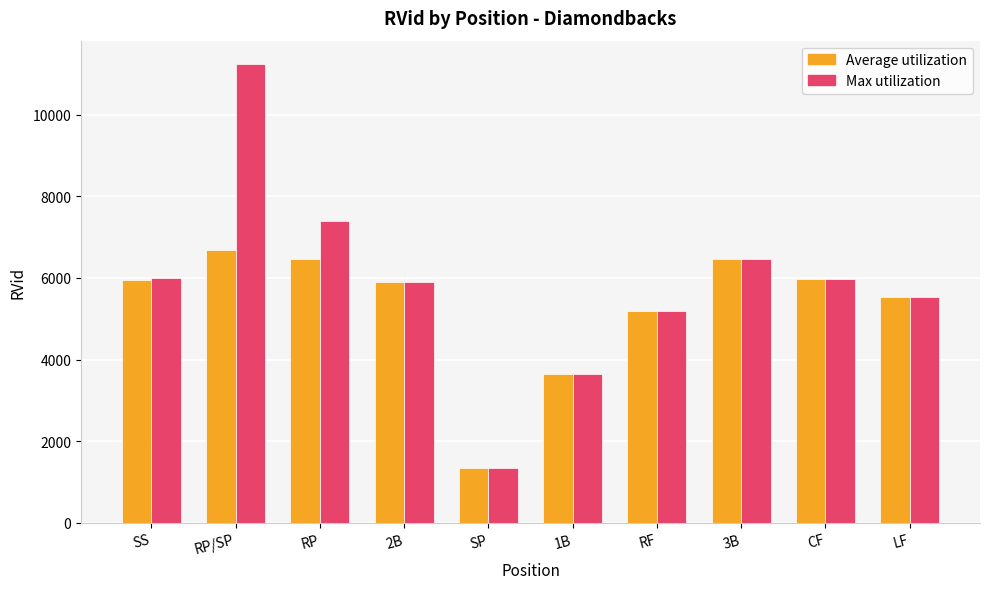

What position from the right is RP?

8